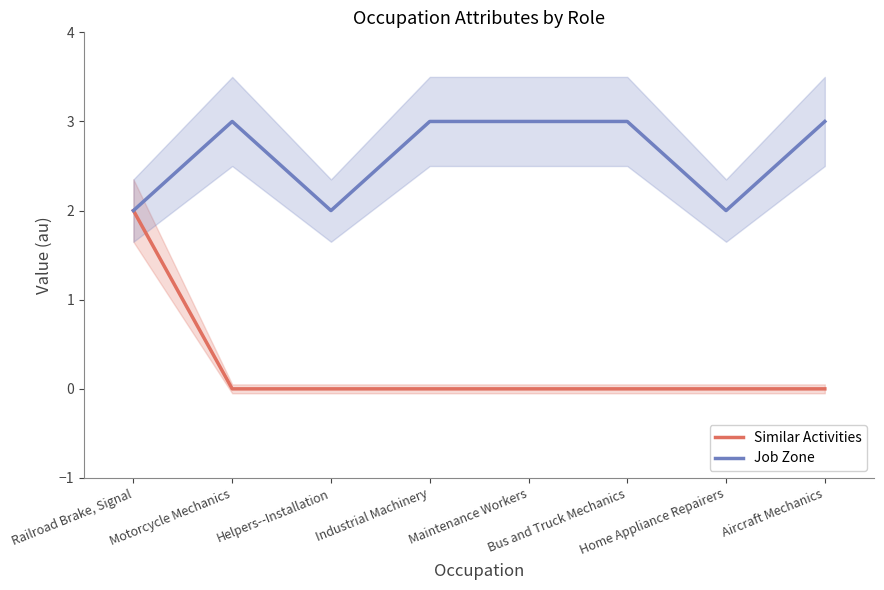

How many values in the Similar Activities series exceed 0?

1